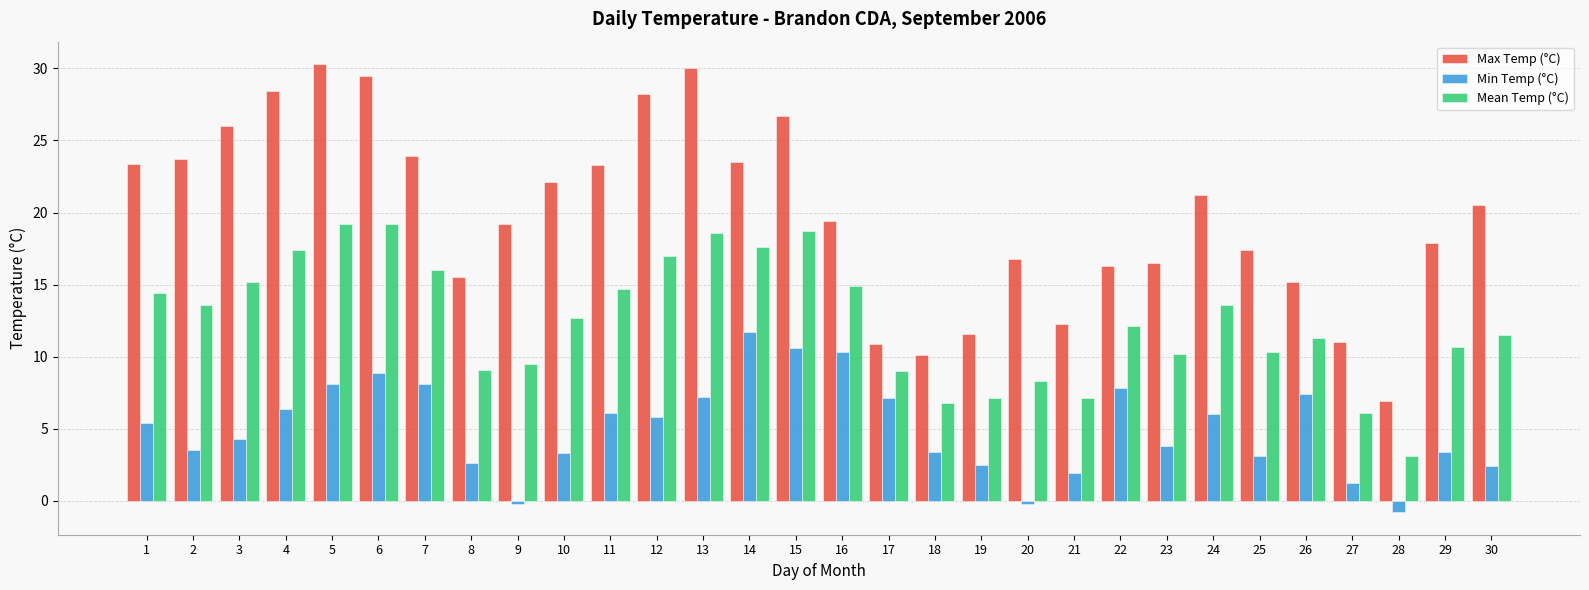

How many data points in Min Temp (°C) are less than 5?

15